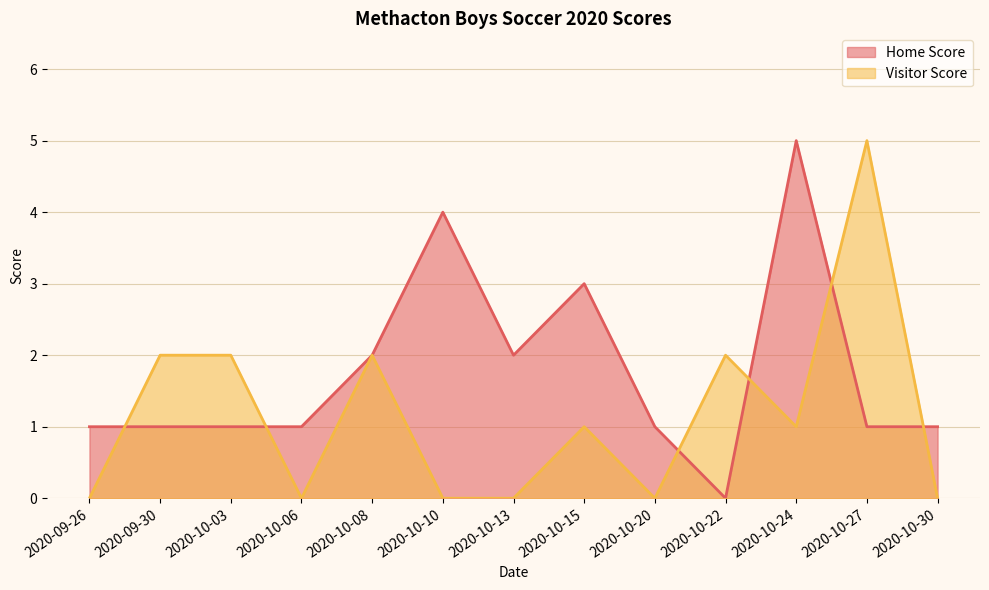

Count the Home Score values in the range 1 to 2.

9